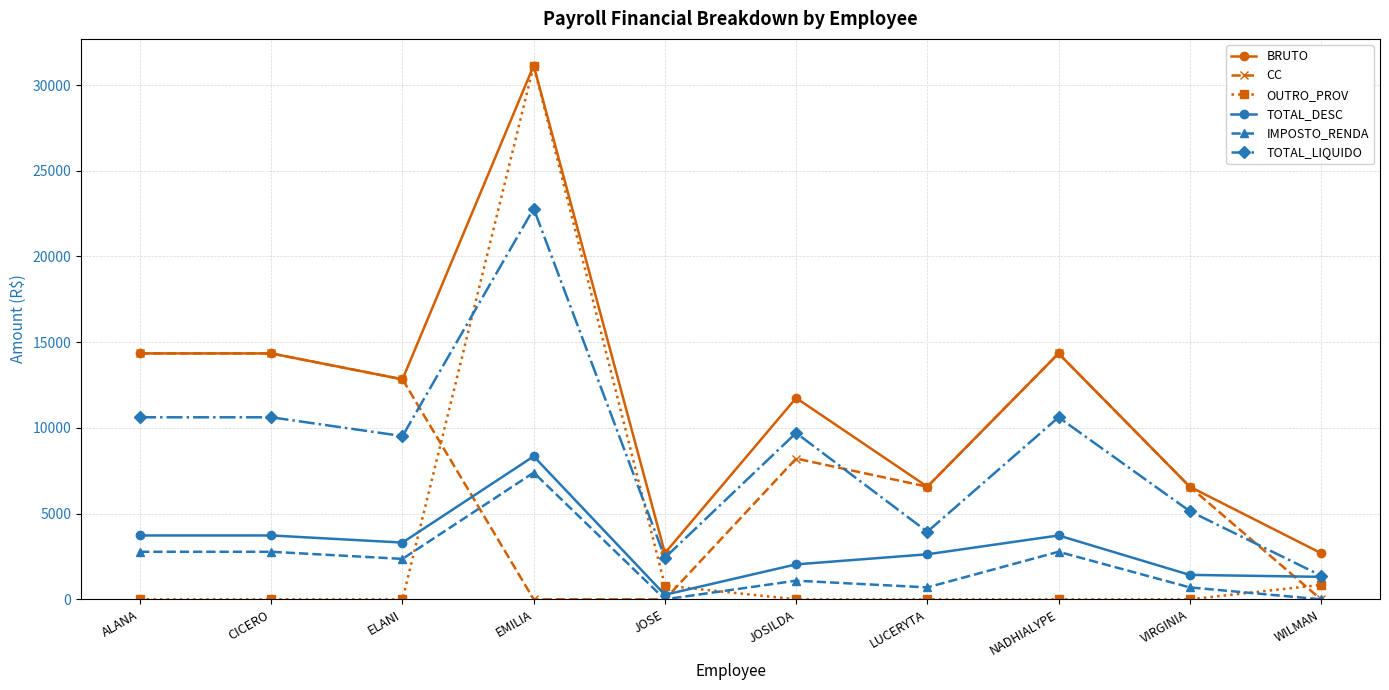

What is the minimum value for BRUTO?

2697.0